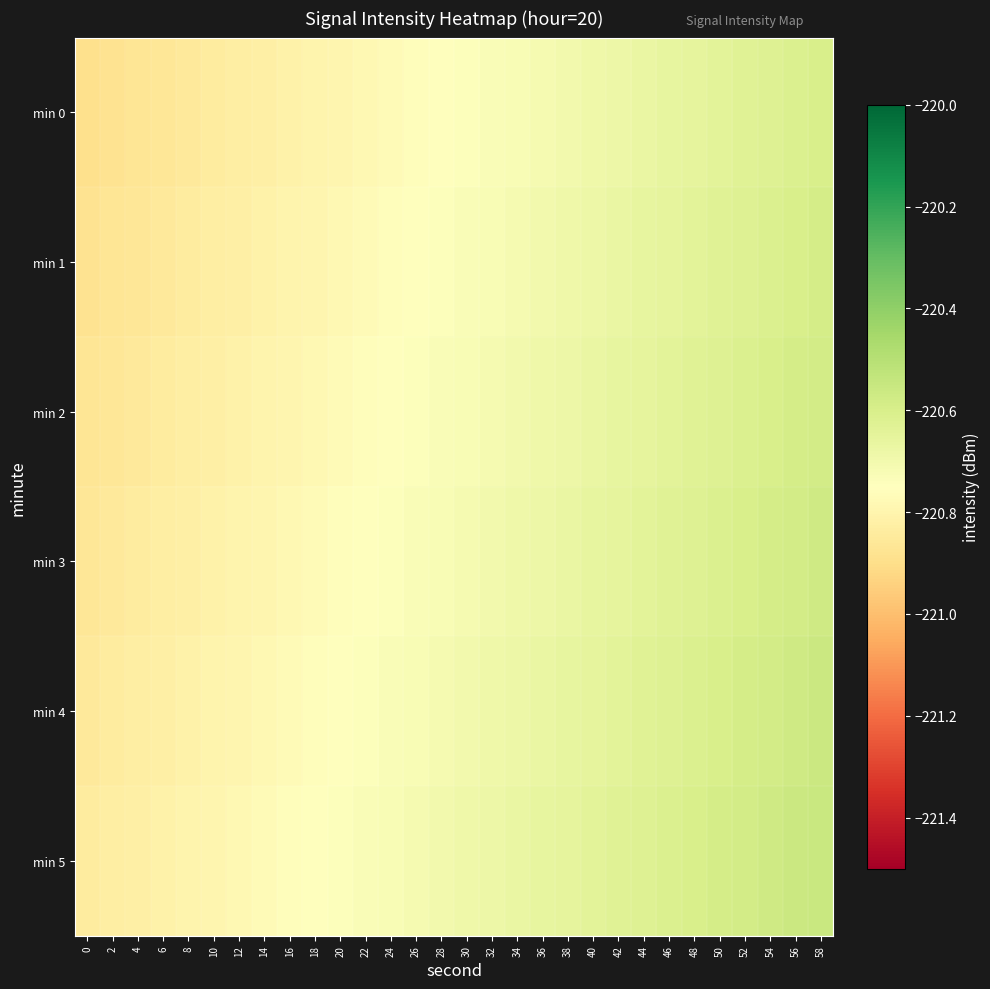

Reading left to right, transcribe all the data shown in this chart.

min 0: 0=-220.9	2=-220.9	4=-220.9	6=-220.9	8=-220.9	10=-220.8	12=-220.8	14=-220.8	16=-220.8	18=-220.8	20=-220.8	22=-220.8	24=-220.8	26=-220.8	28=-220.8	30=-220.7	32=-220.7	34=-220.7	36=-220.7	38=-220.7	40=-220.7	42=-220.7	44=-220.7	46=-220.7	48=-220.7	50=-220.6	52=-220.6	54=-220.6	56=-220.6	58=-220.6
min 1: 0=-220.9	2=-220.9	4=-220.9	6=-220.9	8=-220.8	10=-220.8	12=-220.8	14=-220.8	16=-220.8	18=-220.8	20=-220.8	22=-220.8	24=-220.8	26=-220.8	28=-220.7	30=-220.7	32=-220.7	34=-220.7	36=-220.7	38=-220.7	40=-220.7	42=-220.7	44=-220.7	46=-220.7	48=-220.6	50=-220.6	52=-220.6	54=-220.6	56=-220.6	58=-220.6
min 2: 0=-220.9	2=-220.9	4=-220.9	6=-220.8	8=-220.8	10=-220.8	12=-220.8	14=-220.8	16=-220.8	18=-220.8	20=-220.8	22=-220.8	24=-220.8	26=-220.7	28=-220.7	30=-220.7	32=-220.7	34=-220.7	36=-220.7	38=-220.7	40=-220.7	42=-220.7	44=-220.7	46=-220.6	48=-220.6	50=-220.6	52=-220.6	54=-220.6	56=-220.6	58=-220.6
min 3: 0=-220.9	2=-220.9	4=-220.8	6=-220.8	8=-220.8	10=-220.8	12=-220.8	14=-220.8	16=-220.8	18=-220.8	20=-220.8	22=-220.8	24=-220.7	26=-220.7	28=-220.7	30=-220.7	32=-220.7	34=-220.7	36=-220.7	38=-220.7	40=-220.7	42=-220.7	44=-220.6	46=-220.6	48=-220.6	50=-220.6	52=-220.6	54=-220.6	56=-220.6	58=-220.6
min 4: 0=-220.9	2=-220.8	4=-220.8	6=-220.8	8=-220.8	10=-220.8	12=-220.8	14=-220.8	16=-220.8	18=-220.8	20=-220.8	22=-220.7	24=-220.7	26=-220.7	28=-220.7	30=-220.7	32=-220.7	34=-220.7	36=-220.7	38=-220.7	40=-220.7	42=-220.6	44=-220.6	46=-220.6	48=-220.6	50=-220.6	52=-220.6	54=-220.6	56=-220.6	58=-220.6
min 5: 0=-220.8	2=-220.8	4=-220.8	6=-220.8	8=-220.8	10=-220.8	12=-220.8	14=-220.8	16=-220.8	18=-220.8	20=-220.7	22=-220.7	24=-220.7	26=-220.7	28=-220.7	30=-220.7	32=-220.7	34=-220.7	36=-220.7	38=-220.7	40=-220.6	42=-220.6	44=-220.6	46=-220.6	48=-220.6	50=-220.6	52=-220.6	54=-220.6	56=-220.6	58=-220.6